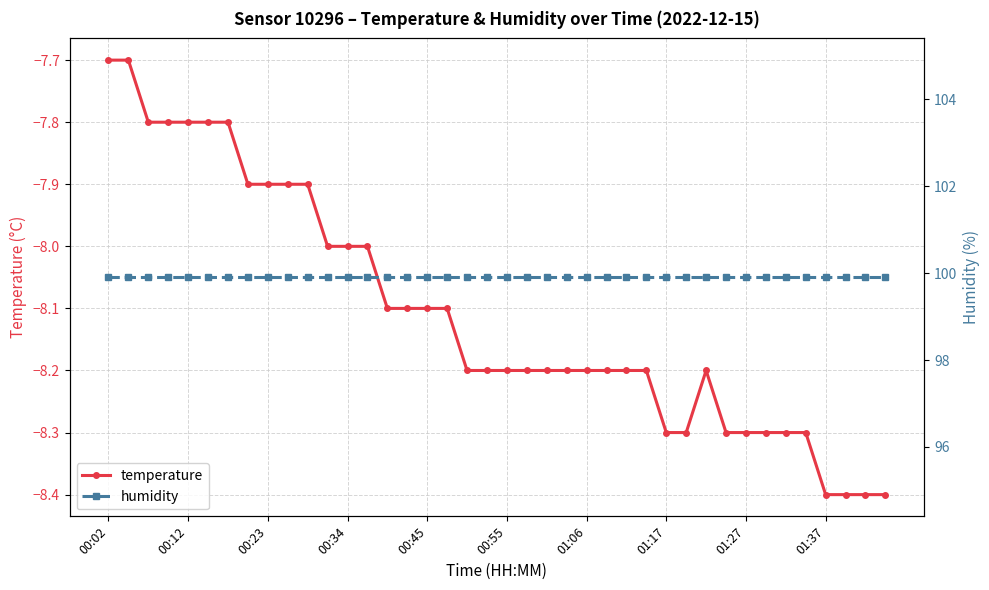

Does the chart display data point markers on the line(s)?

Yes